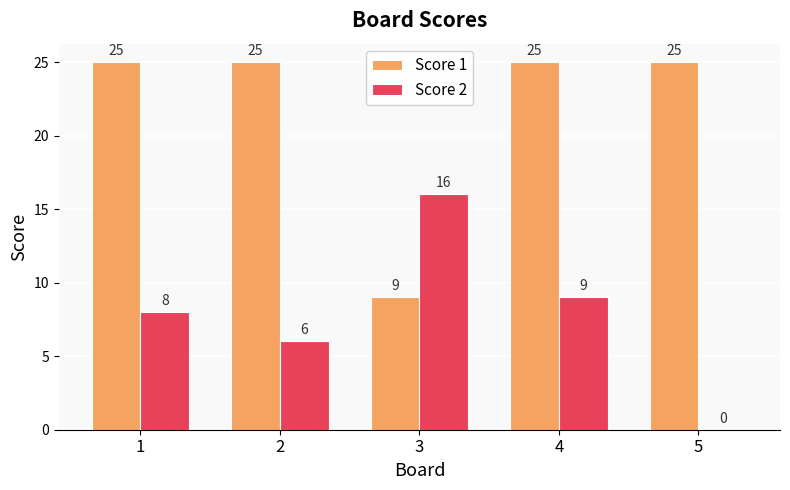

What is the sum of all Score 1 values?

109